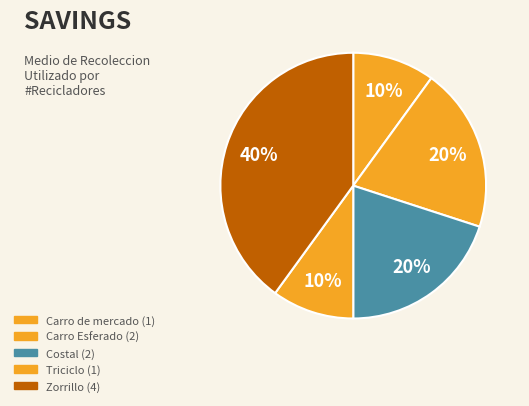

How many slices are in this pie chart?

5